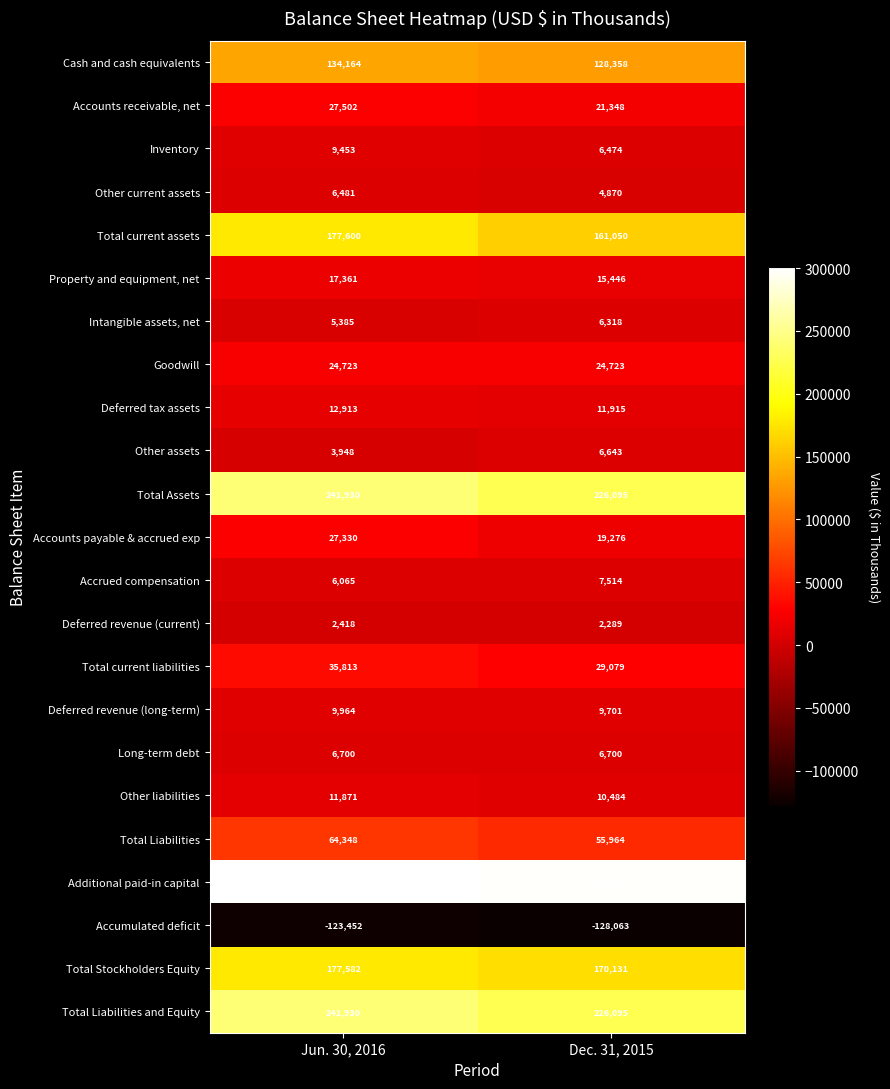

Count the number of categories in the chart.

2